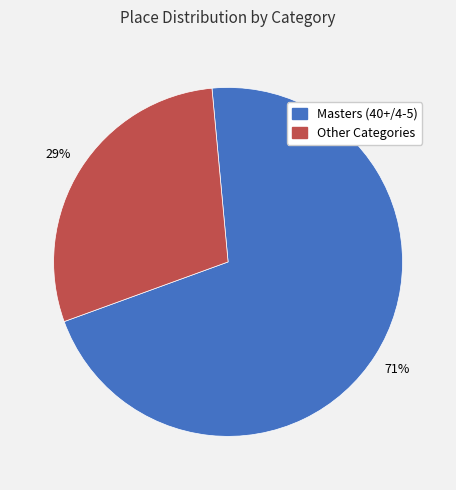

Approximately how many times larger is the value at Other Categories compared to Masters (40+/4-5)?

0.4